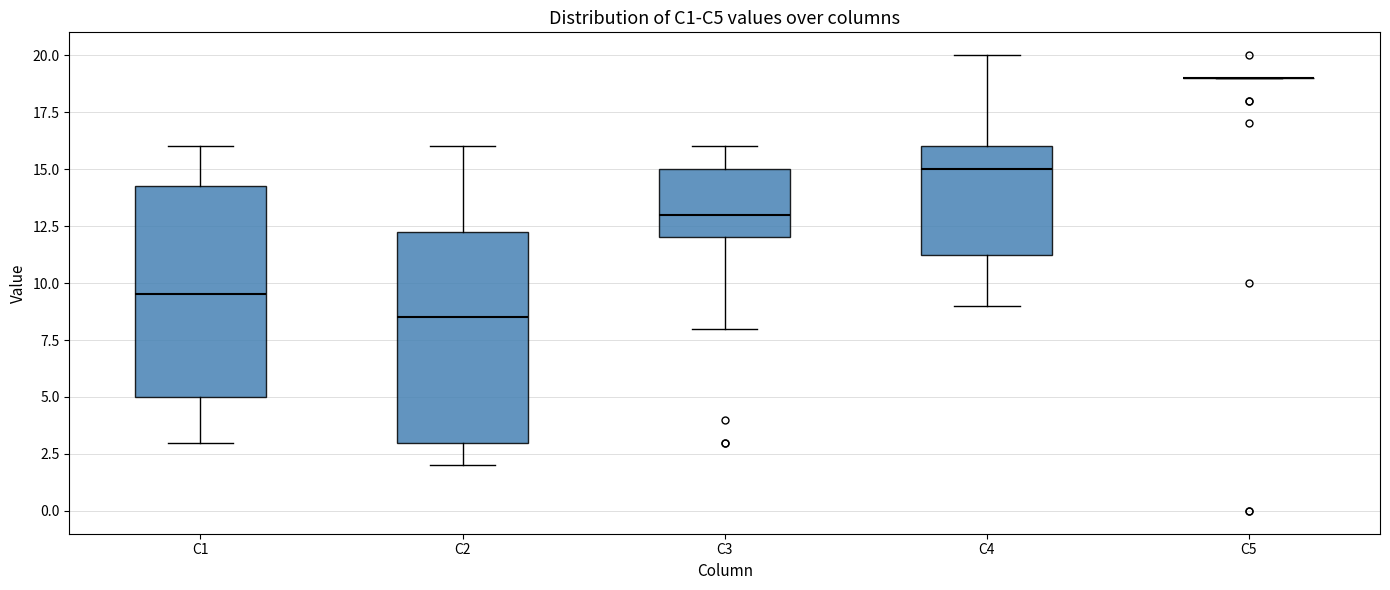

Where is the upper edge of the box for C1 on the y-axis? The values are not printed on the chart, so give them approximately, as read against the axis.

14.5